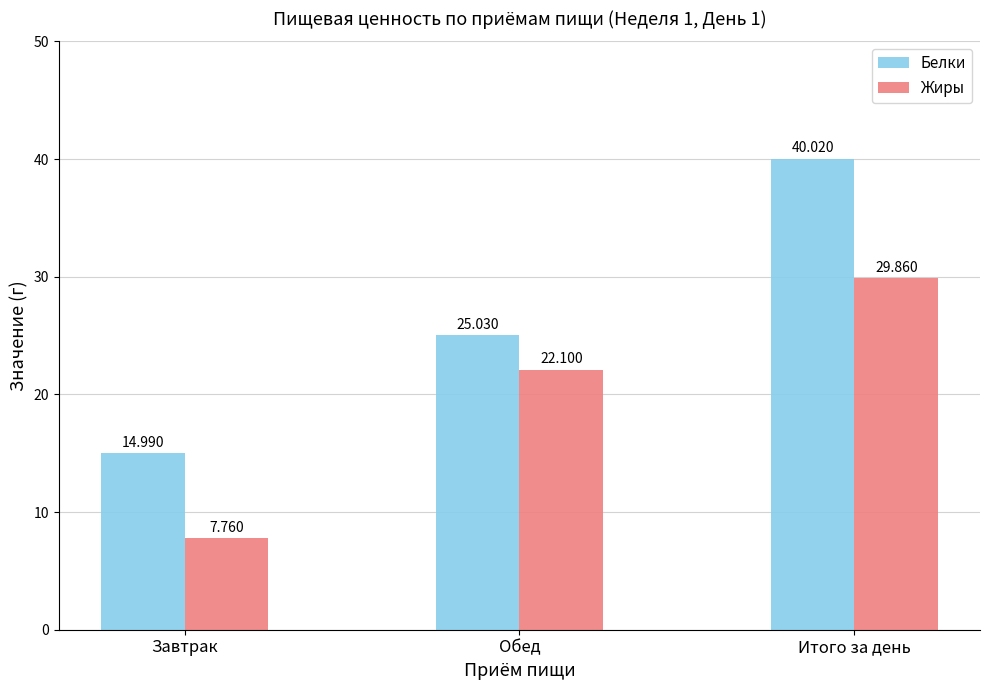

How many values in the Белки series exceed 25?

2